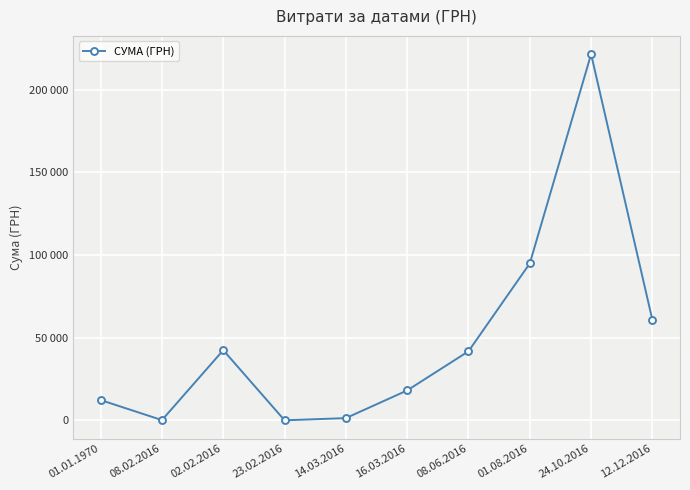

Is this an area chart (filled region under the line)?

No